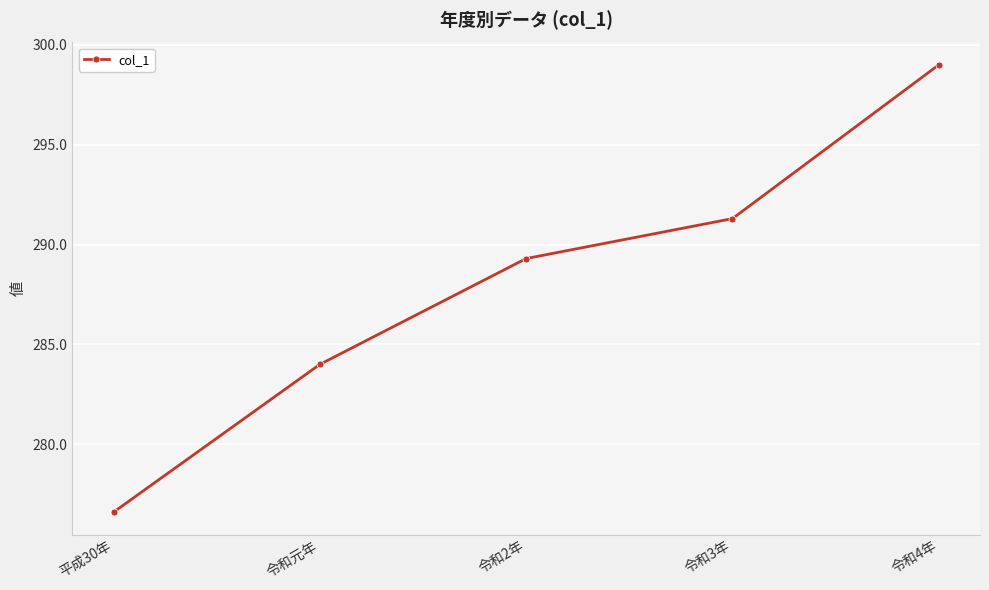

What is the value of the 4th point from the left?

291.3